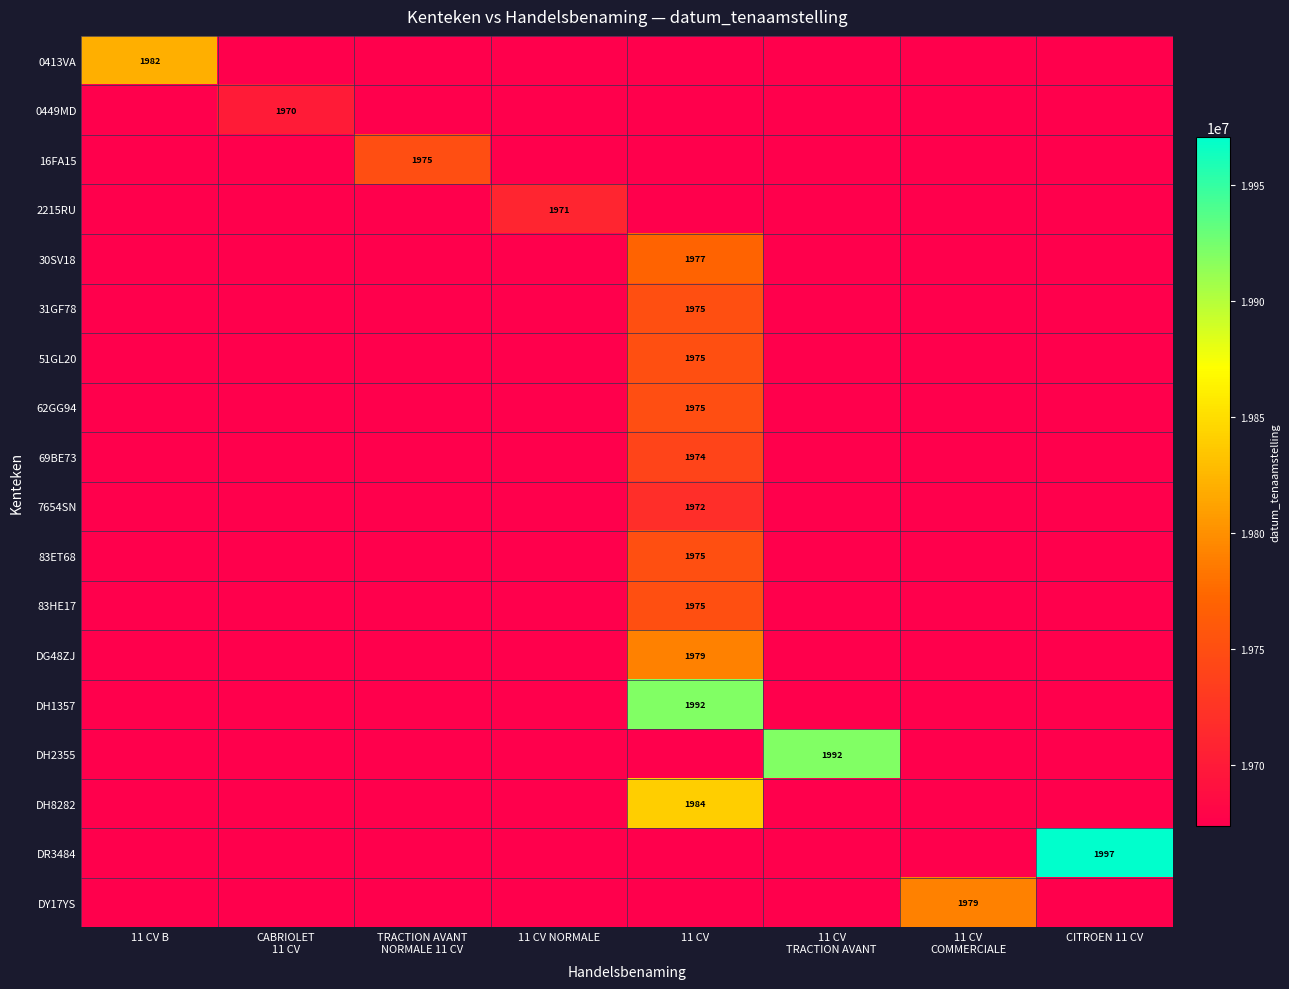

Count the number of categories in the chart.

8